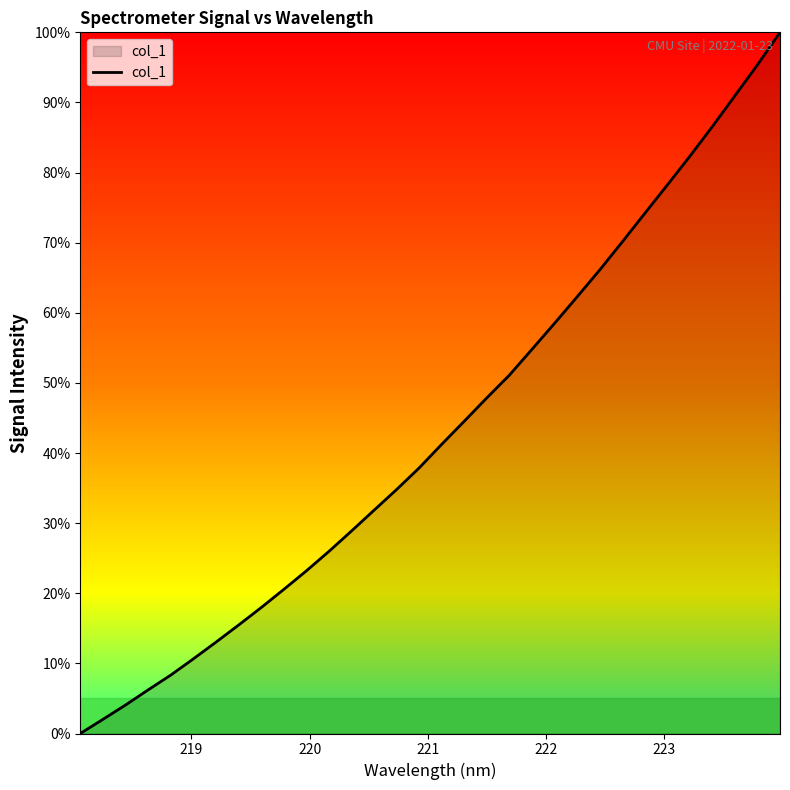

Count the number of data series in this chart.

1